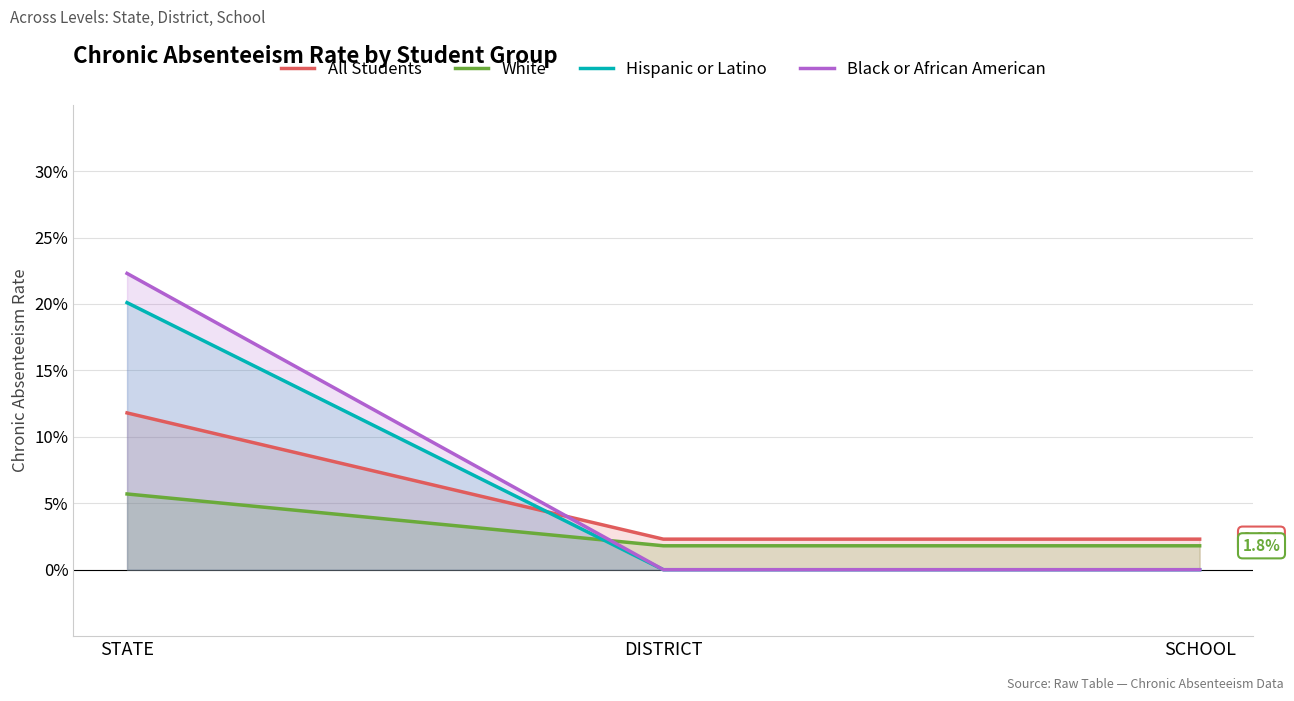

List the series in order of their overall mean, lowest first.

White, All Students, Hispanic or Latino, Black or African American